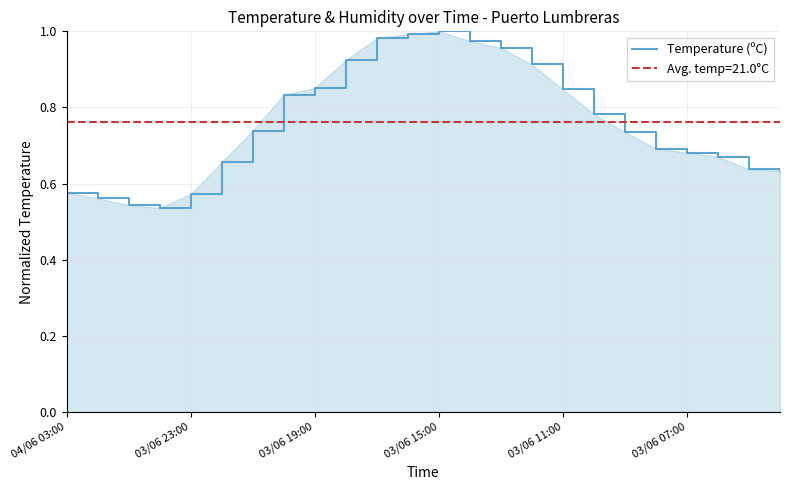

Read the value at 11.

1.0